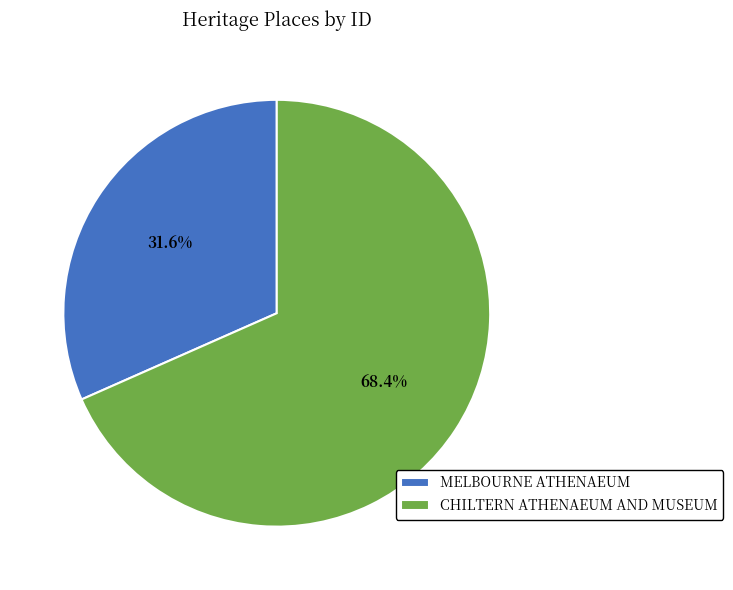

To the nearest percent, what percentage of the pie is MELBOURNE ATHENAEUM?

32%